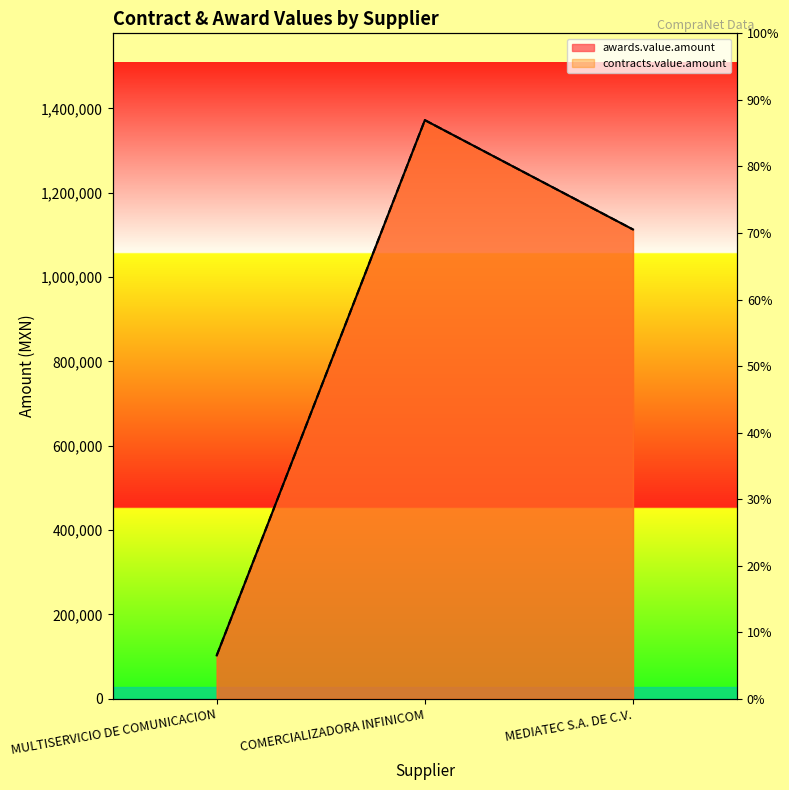

How many series are shown in this chart?

2